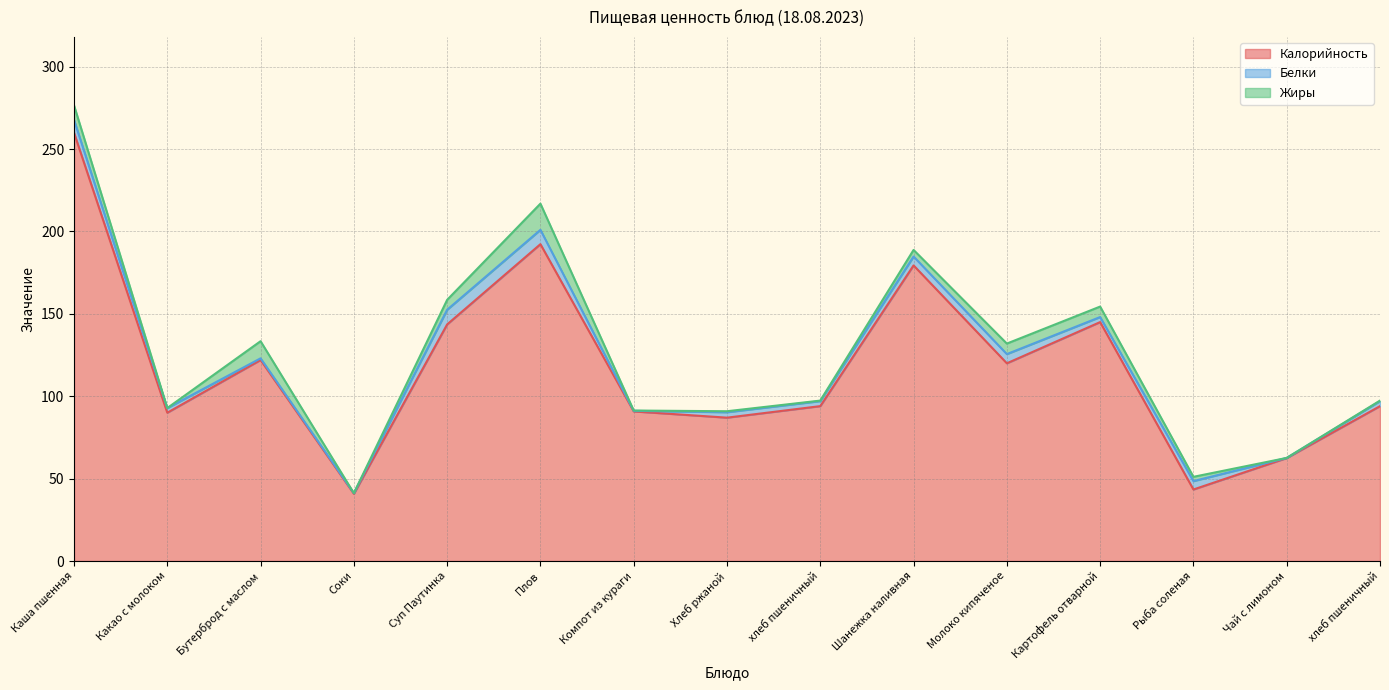

True or false: Жиры has a value of 12.9 at Каша пшенная.

False